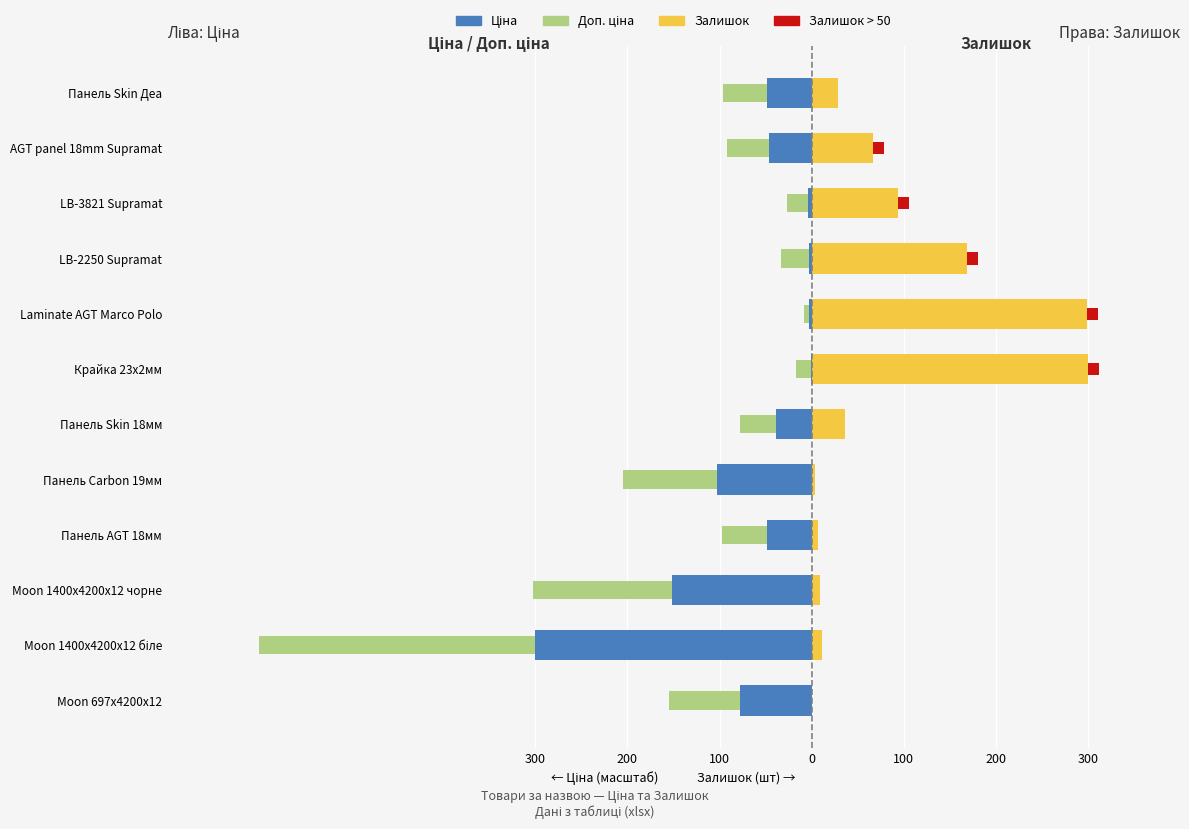

What is the smallest value displayed?

-300.0